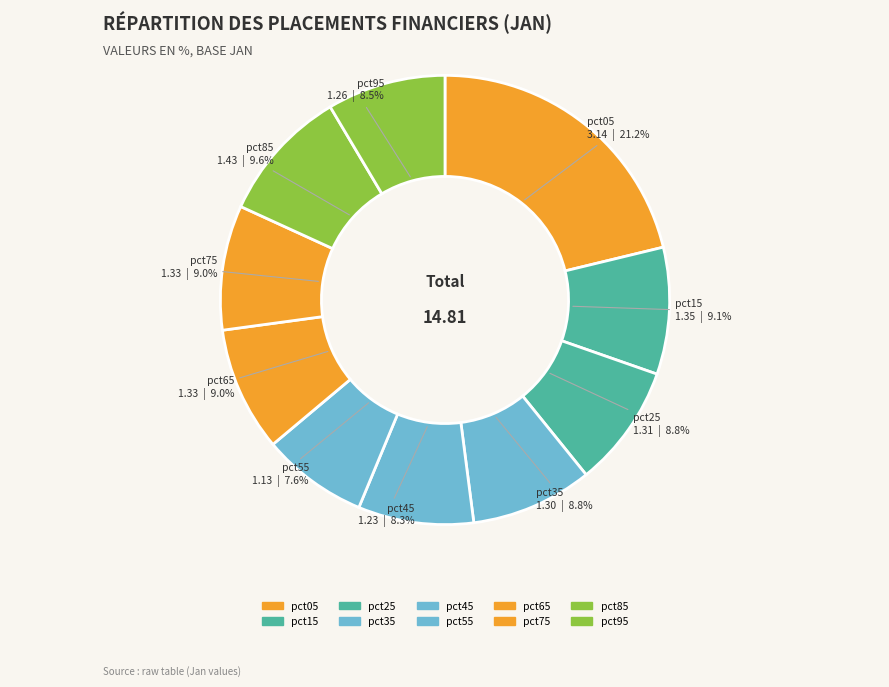

Is there a majority slice in this chart?

No